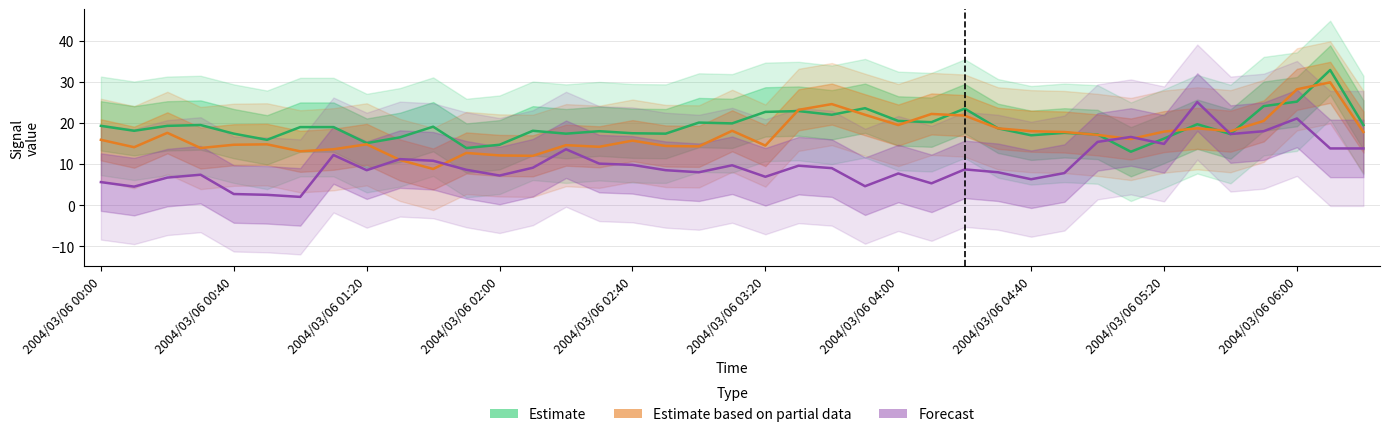

What is the value of the Forecast point at the 24th from the left?

4.6